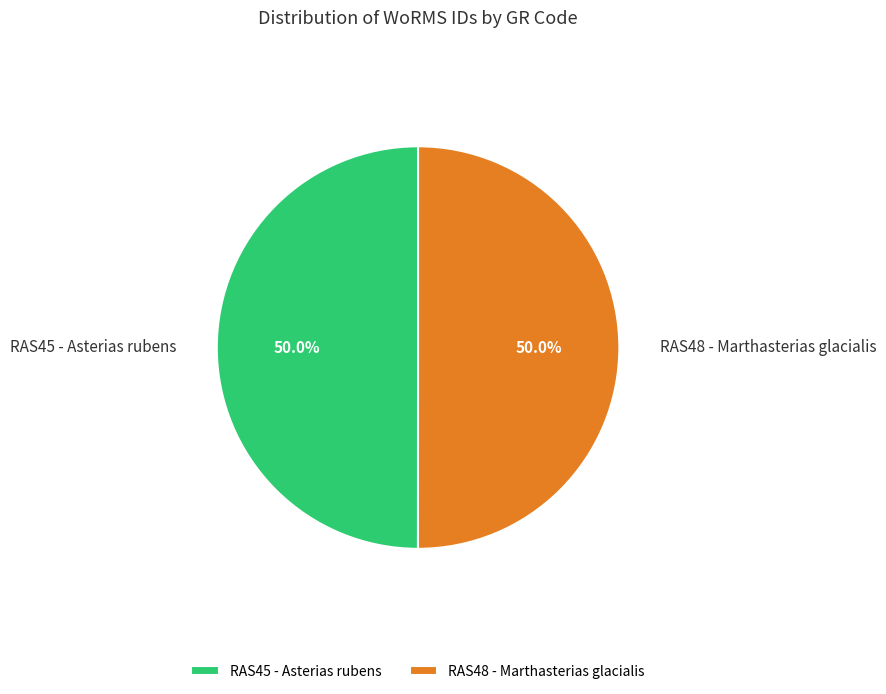

To the nearest percent, what is the average slice percentage?

50%